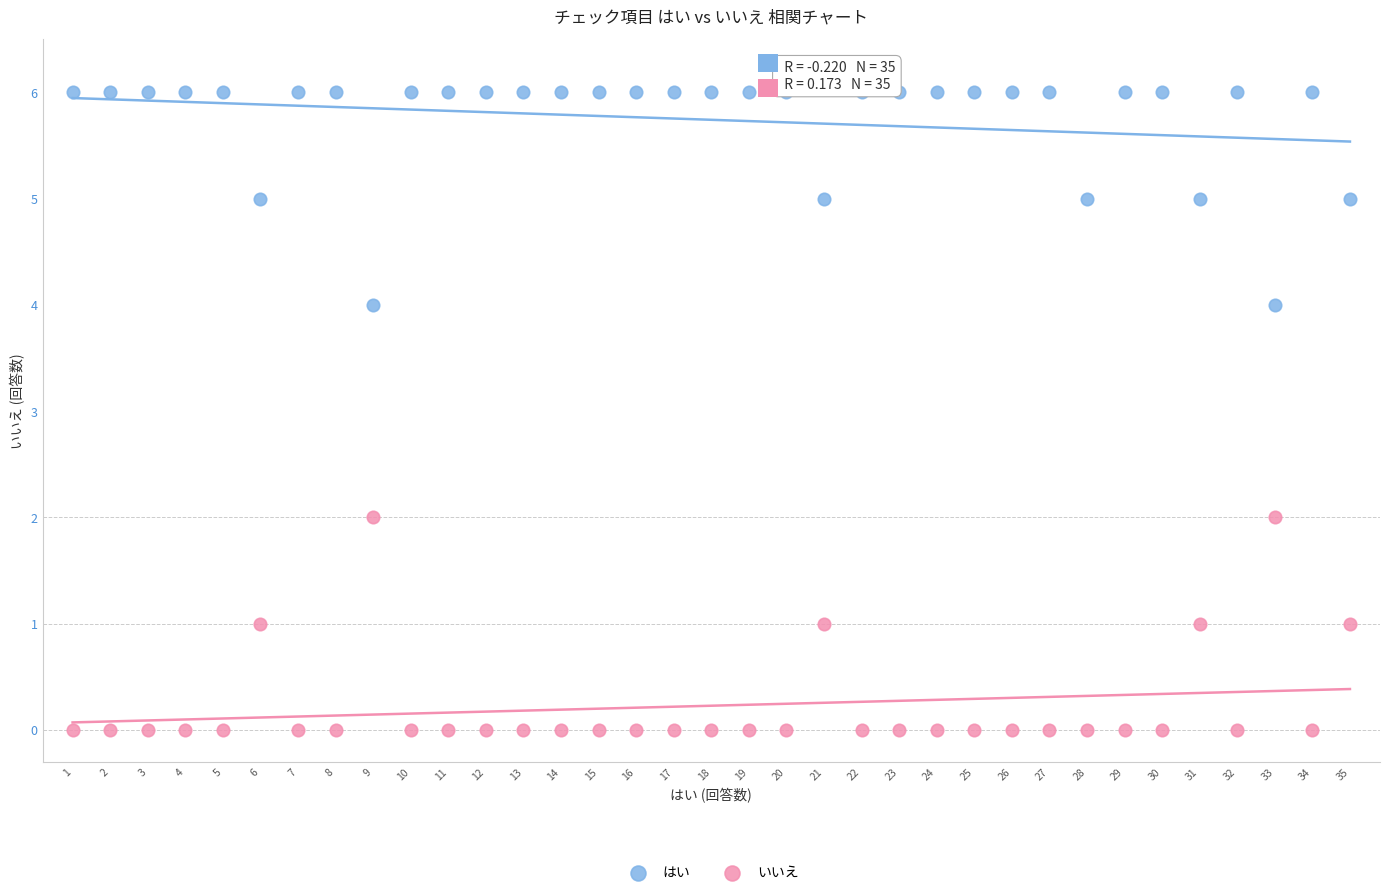

What are all the series names shown in the legend?

はい, いいえ